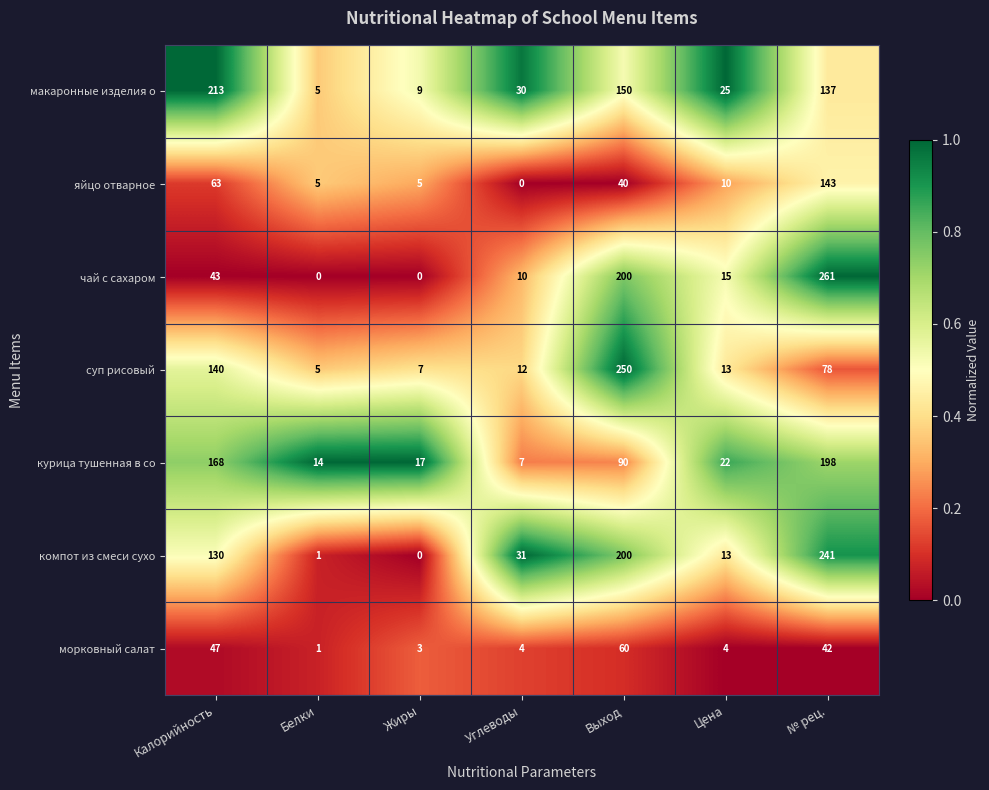

What is the sum of the морковный салат values at Углеводы and Жиры?

7